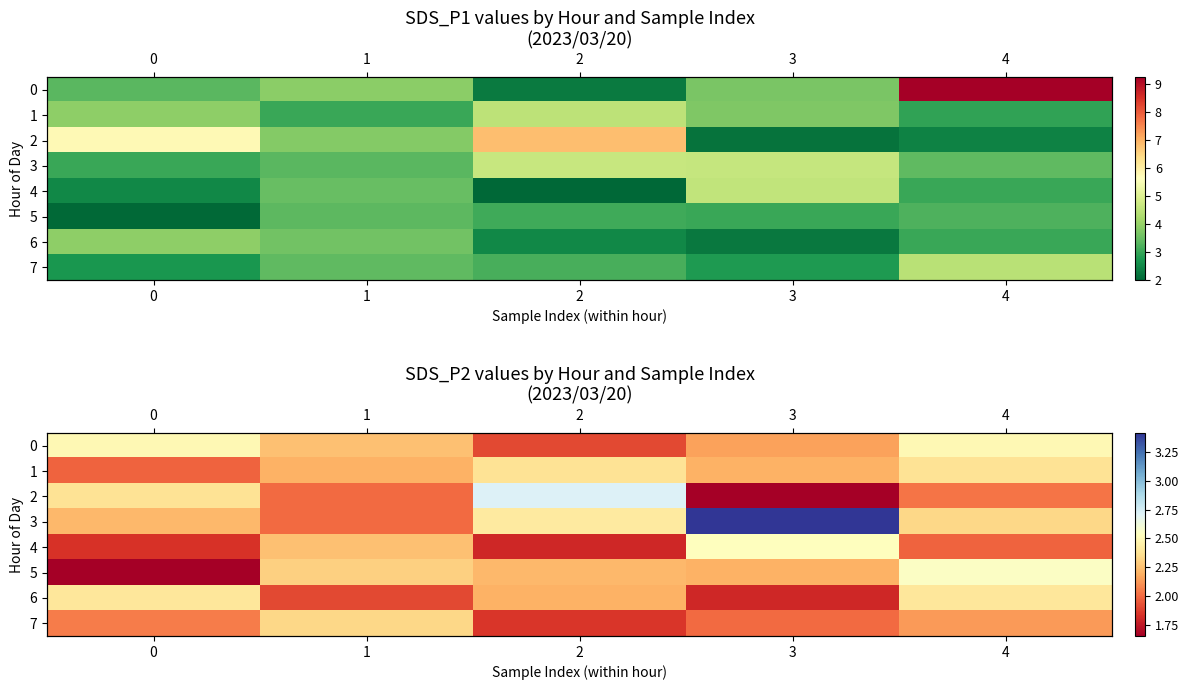

The 3 series shows 3.4 at 3. True or false?

True